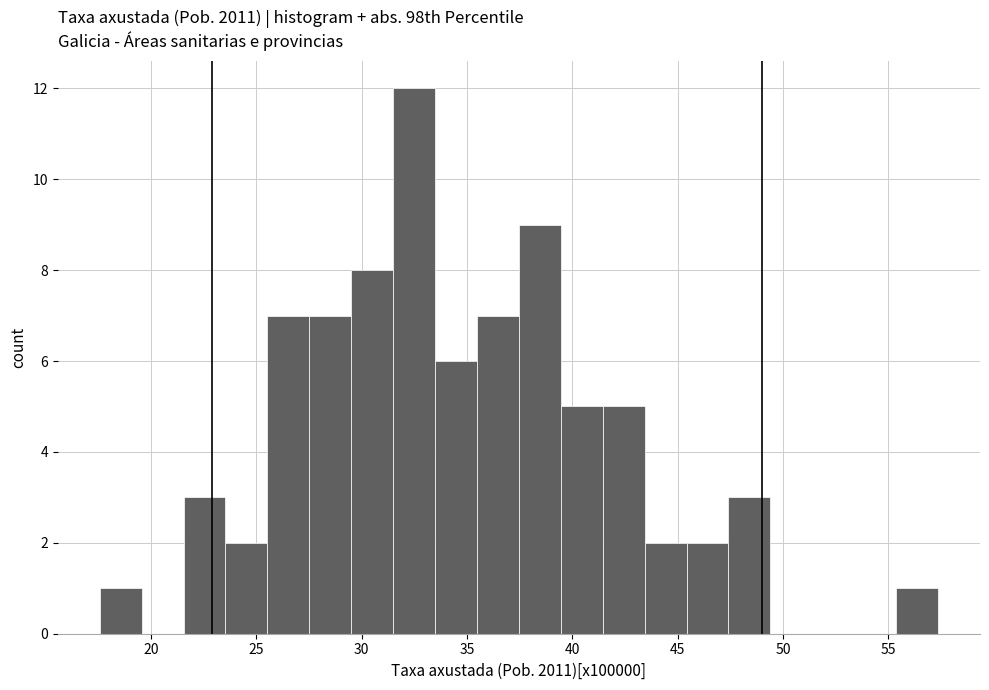

Around what value on the x-axis is the tallest bar? Give the approximate position of its centre, as read against the axis.

32.5